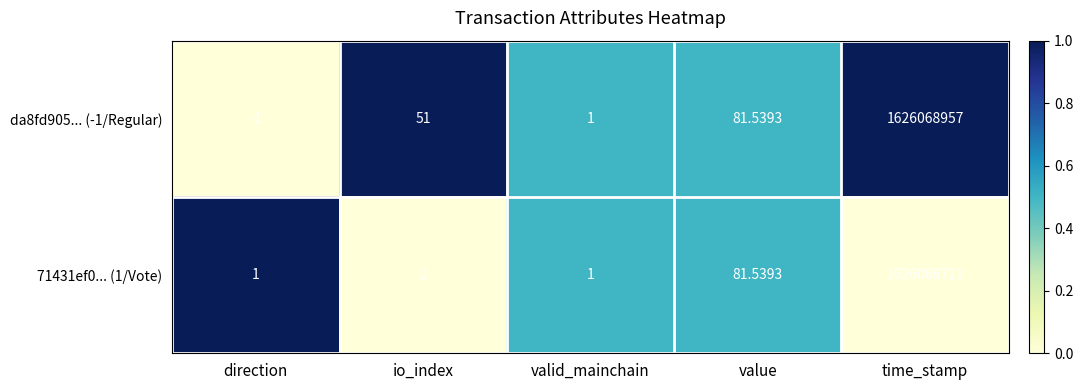

At which category is the sum across all series the highest?

time_stamp